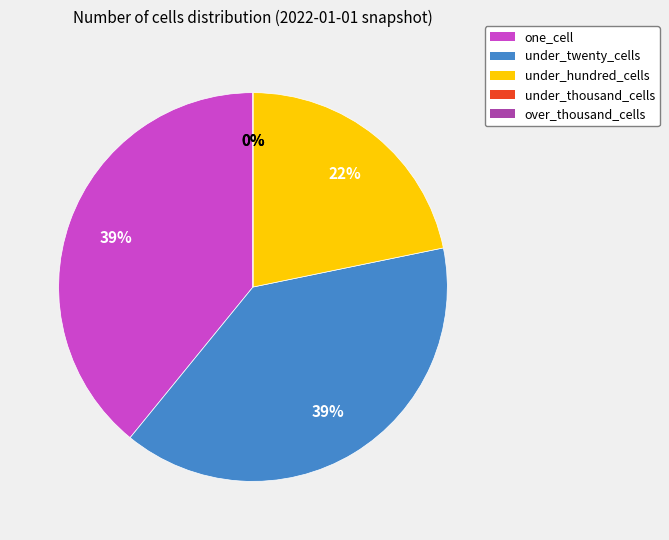

How many segments does this pie chart have?

5